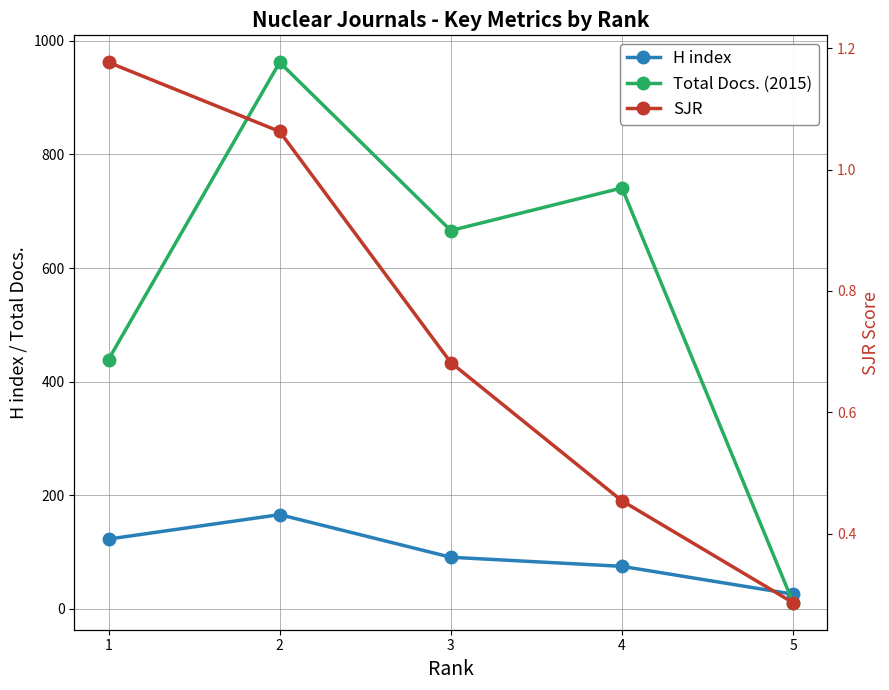

Rank the series by their average value, from lowest to highest.

SJR, H index, Total Docs. (2015)